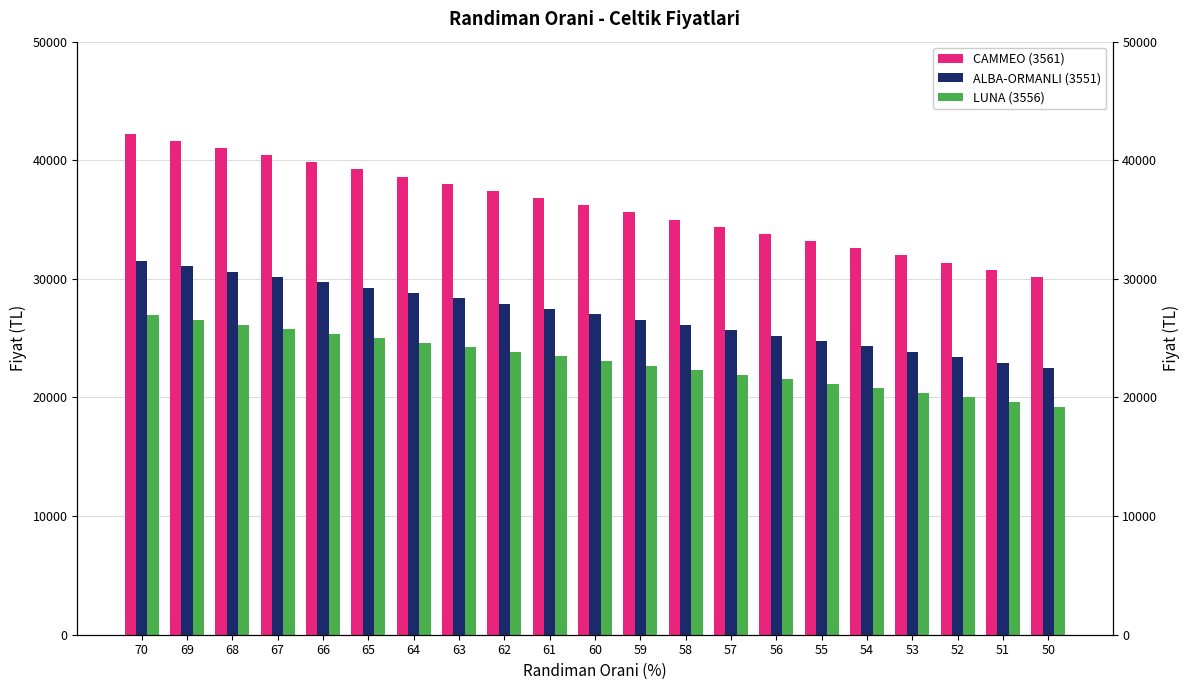

Rank the categories by LUNA (3556) value from highest to lowest.

70, 69, 68, 67, 66, 65, 64, 63, 62, 61, 60, 59, 58, 57, 56, 55, 54, 53, 52, 51, 50